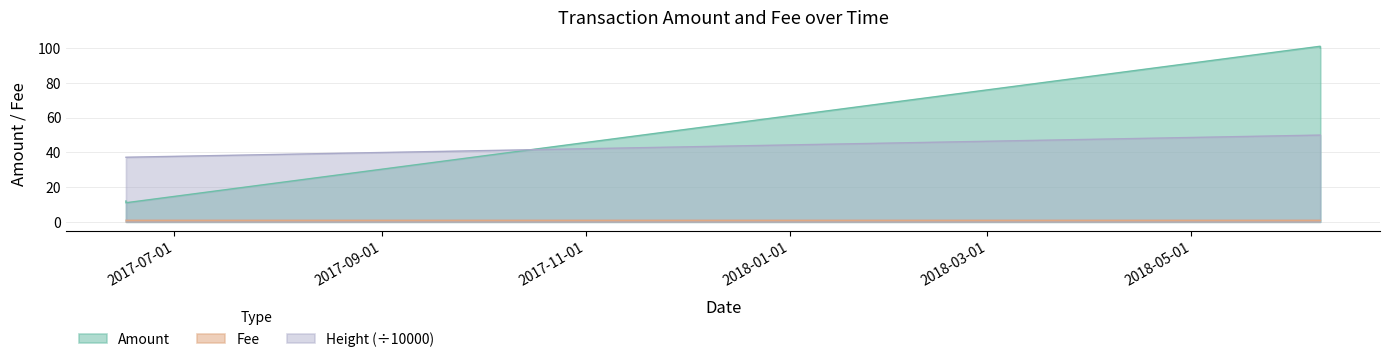

True or false: the data shows 12 at 2017-06-16 12:05:02.

True